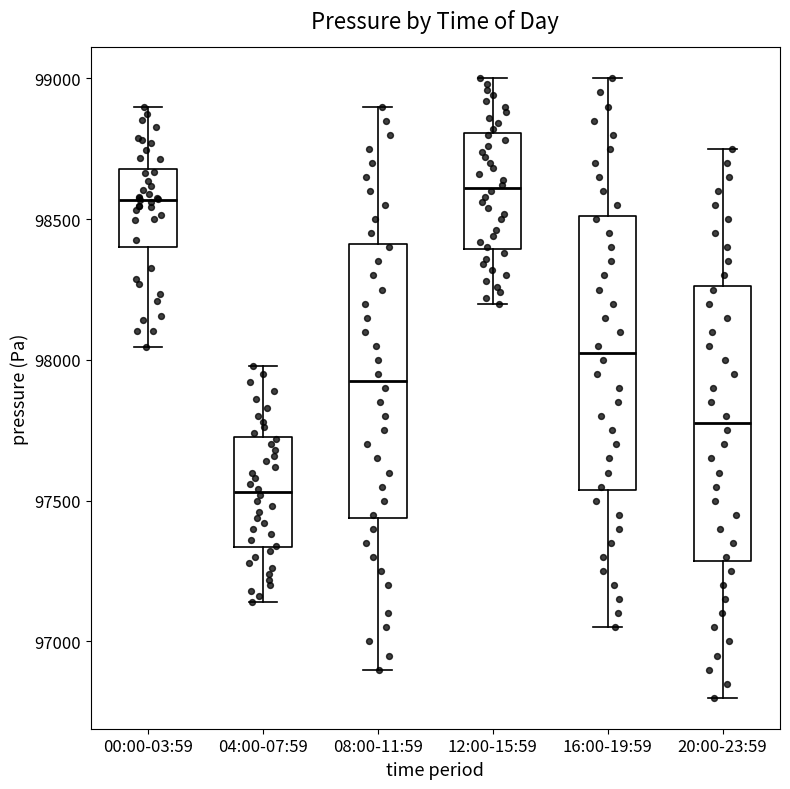

Where does the lower whisker of the box for 12:00-15:59 end on the y-axis? The values are not printed on the chart, so give them approximately, as read against the axis.

98200